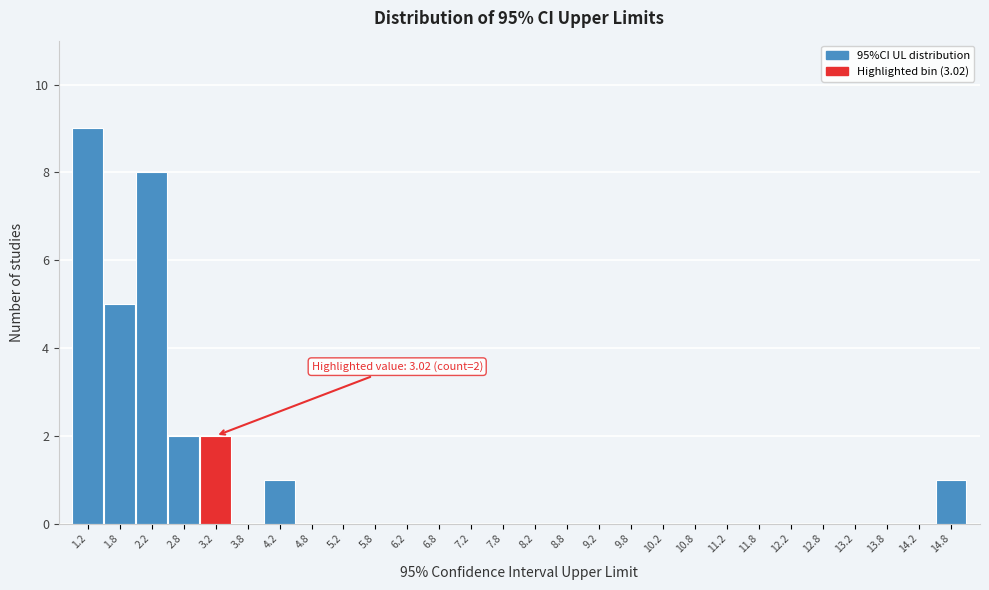

Which range on the x-axis has the tallest bar?

1.0 to 1.5